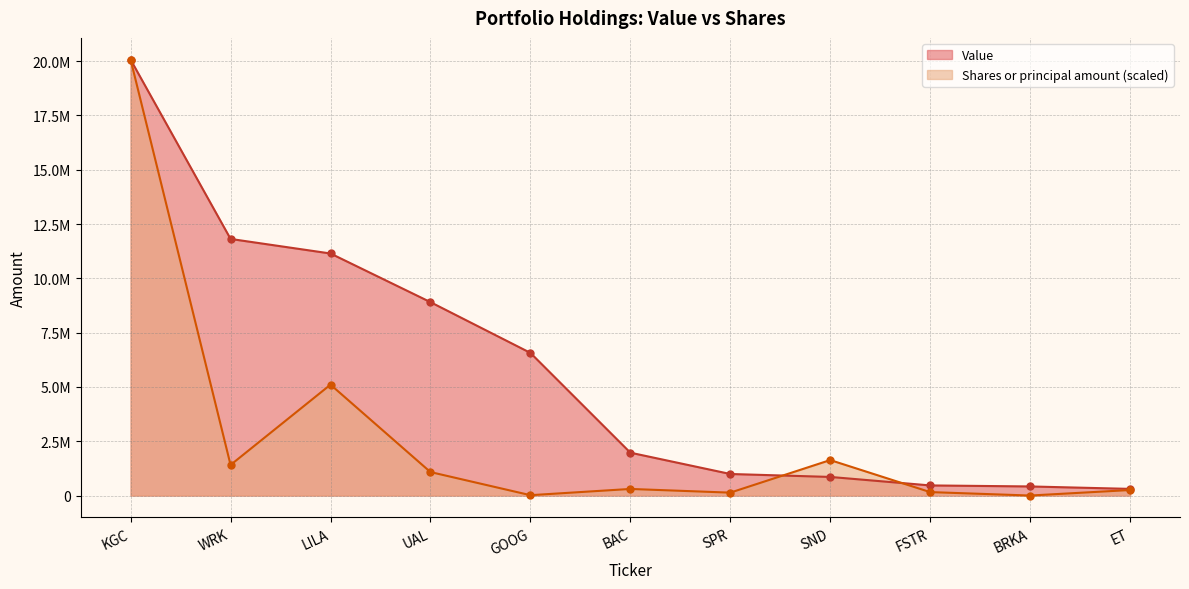

In Shares or principal amount, how many points are higher than both neighbors (excluding endpoints)?

3